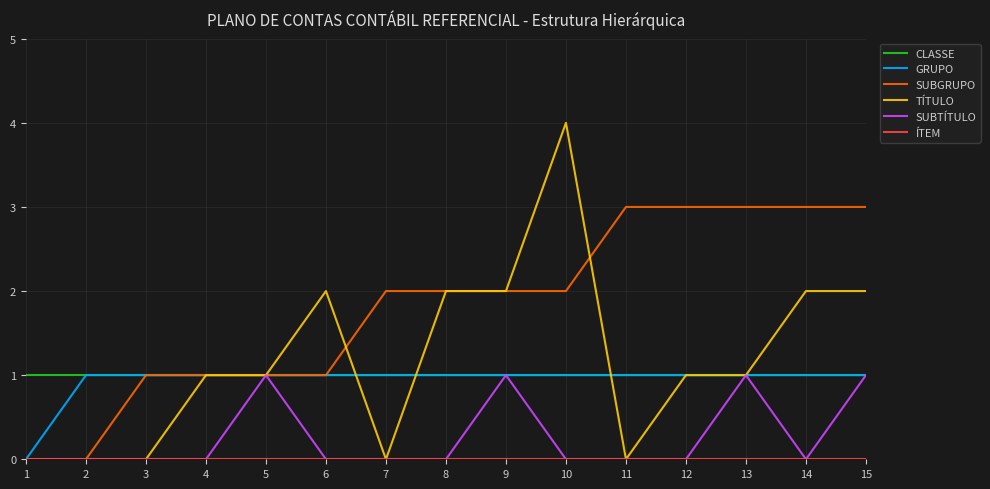

The CLASSE series shows 1 at 9. True or false?

True